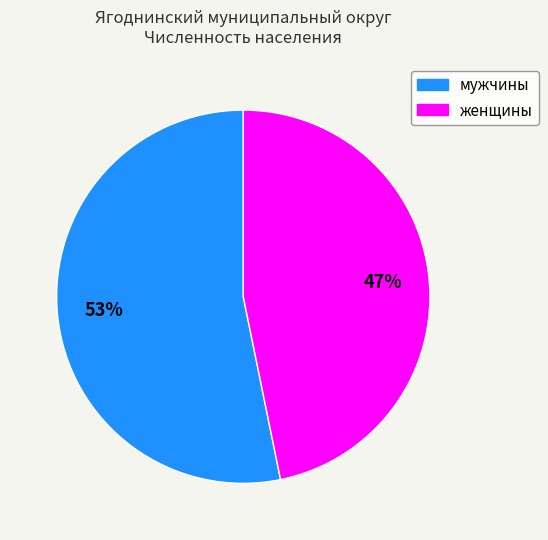

Approximately how many times larger is the value at мужчины compared to женщины?

1.1